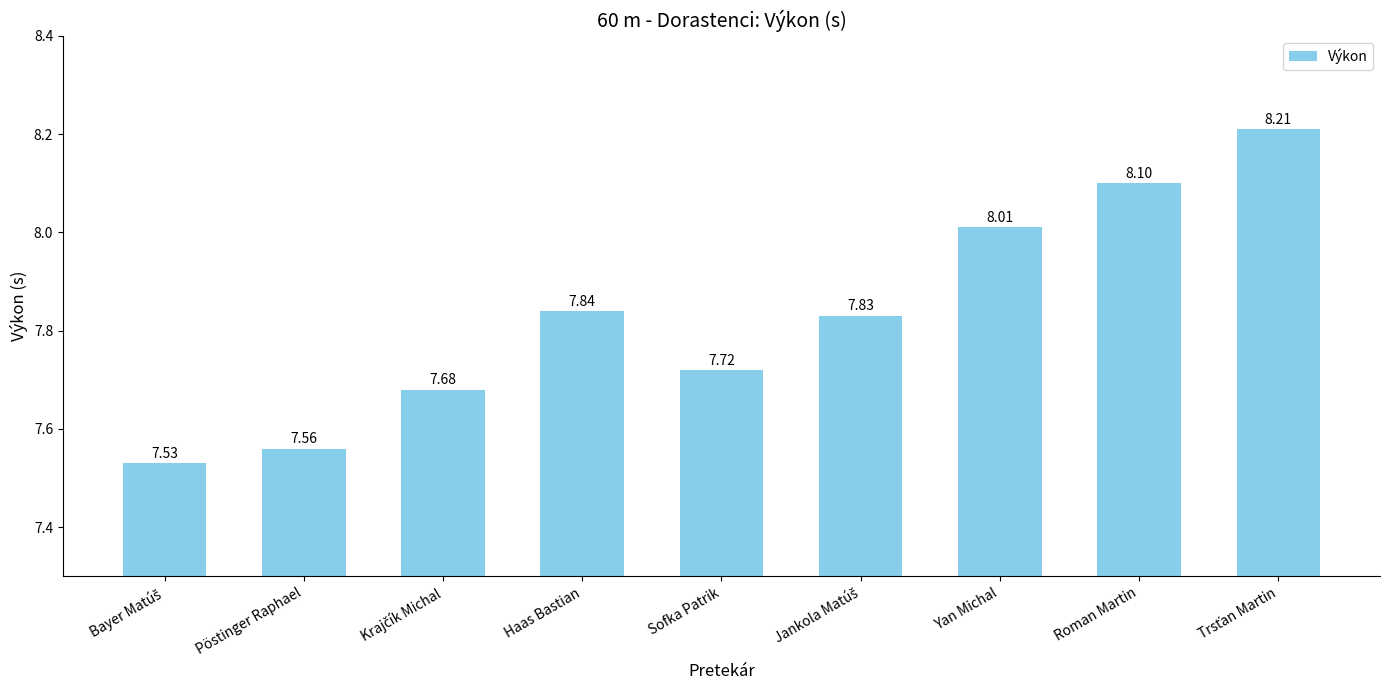

What position from the left is Roman Martin?

8